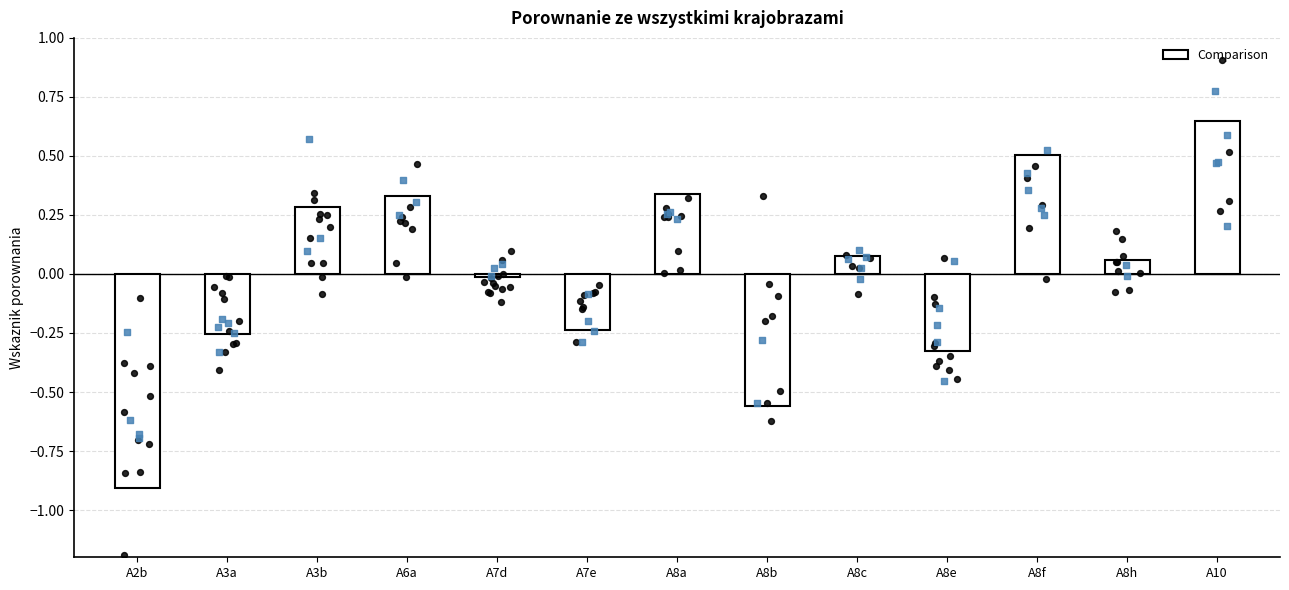

What is the change in value from A7e to A8f?

+0.7